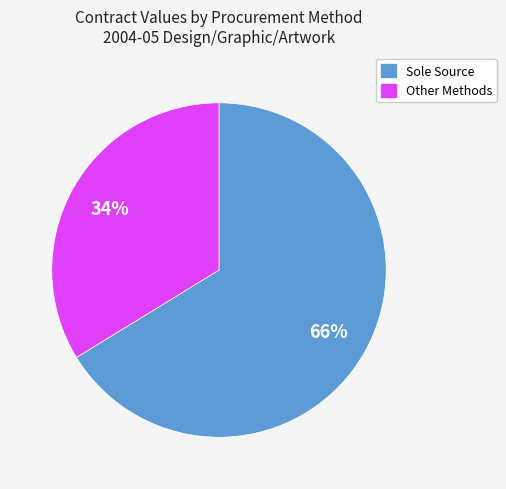

To the nearest percent, what is the difference between the largest and smallest slice percentages?

32%